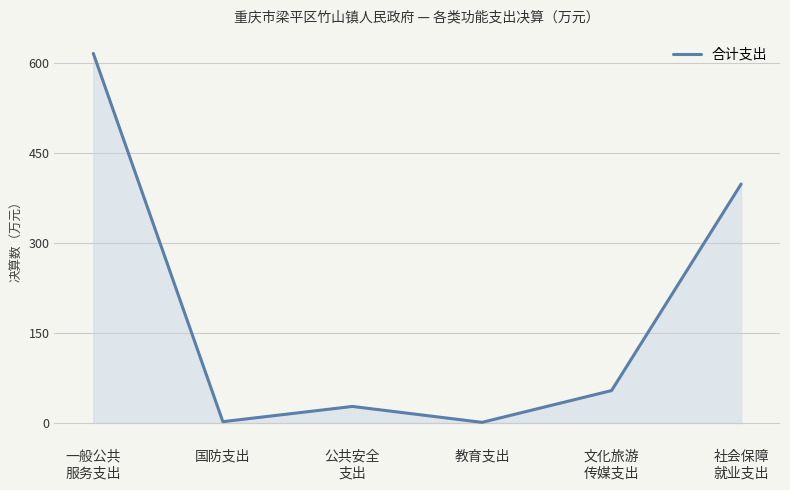

At which category does the data reach its first local valley?

国防支出